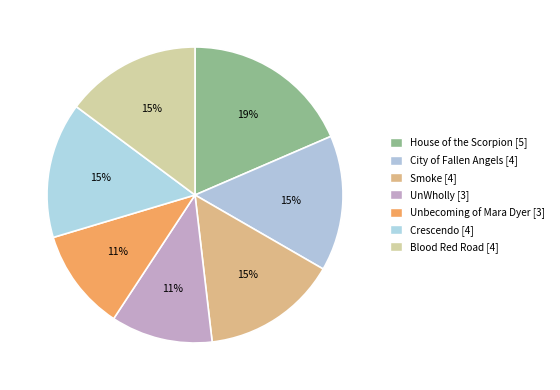

How many slices are in this pie chart?

7